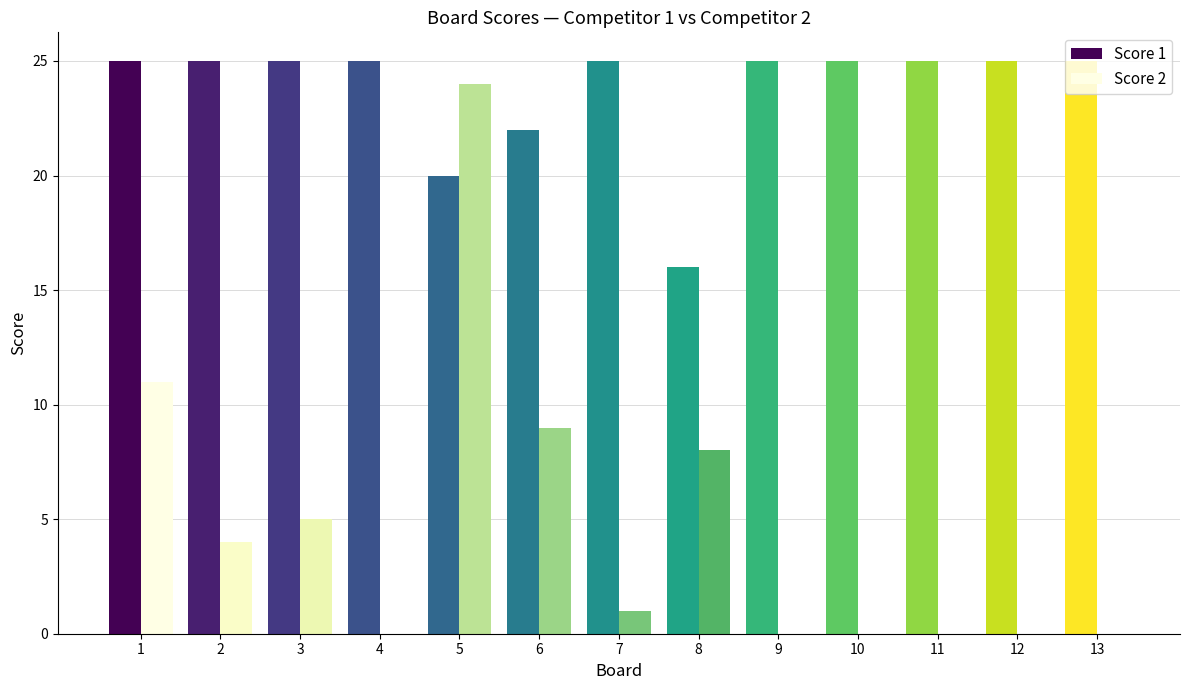

Is the value of Score 1 at 2 greater than the value of Score 2 at 4?

Yes